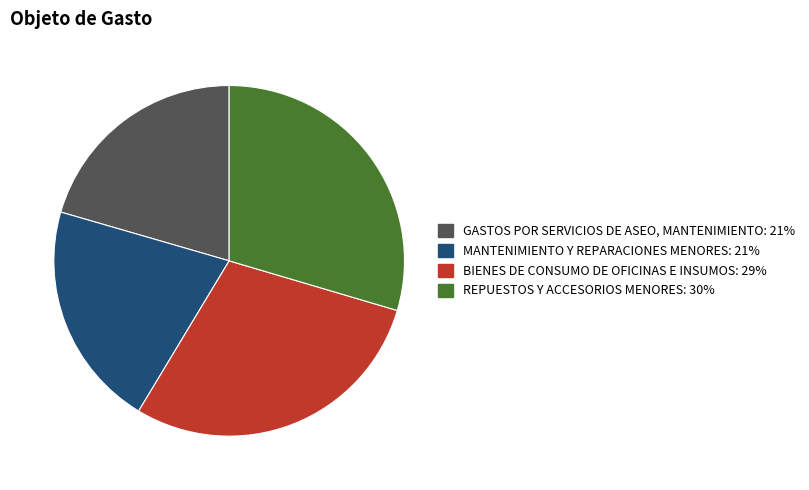

The MANTENIMIENTO Y REPARACIONES MENORES slice represents 21% of the pie. True or false?

True